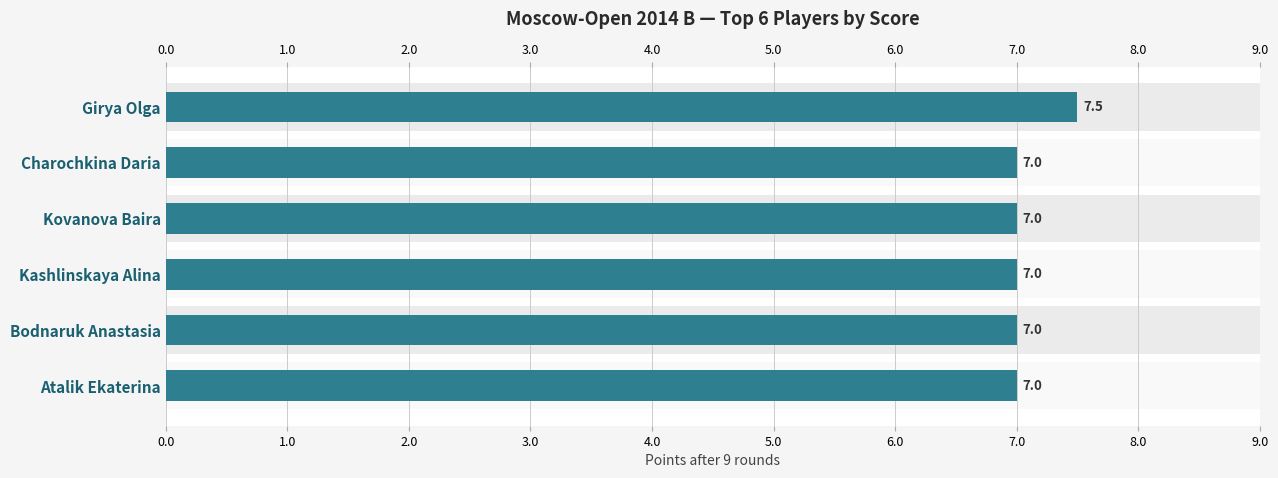

Reading left to right, list all the values displayed in this chart.

7.5	7.0	7.0	7.0	7.0	7.0